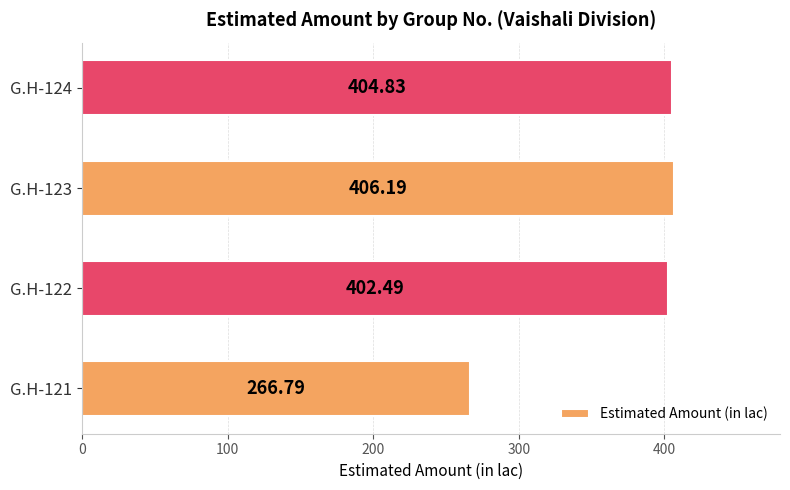

Rank the categories by value from lowest to highest.

G.H-121, G.H-122, G.H-124, G.H-123